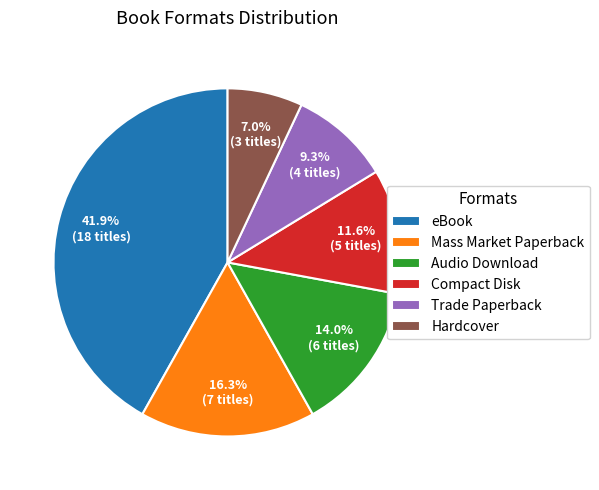

Does Trade Paperback account for over 50% of the chart?

No